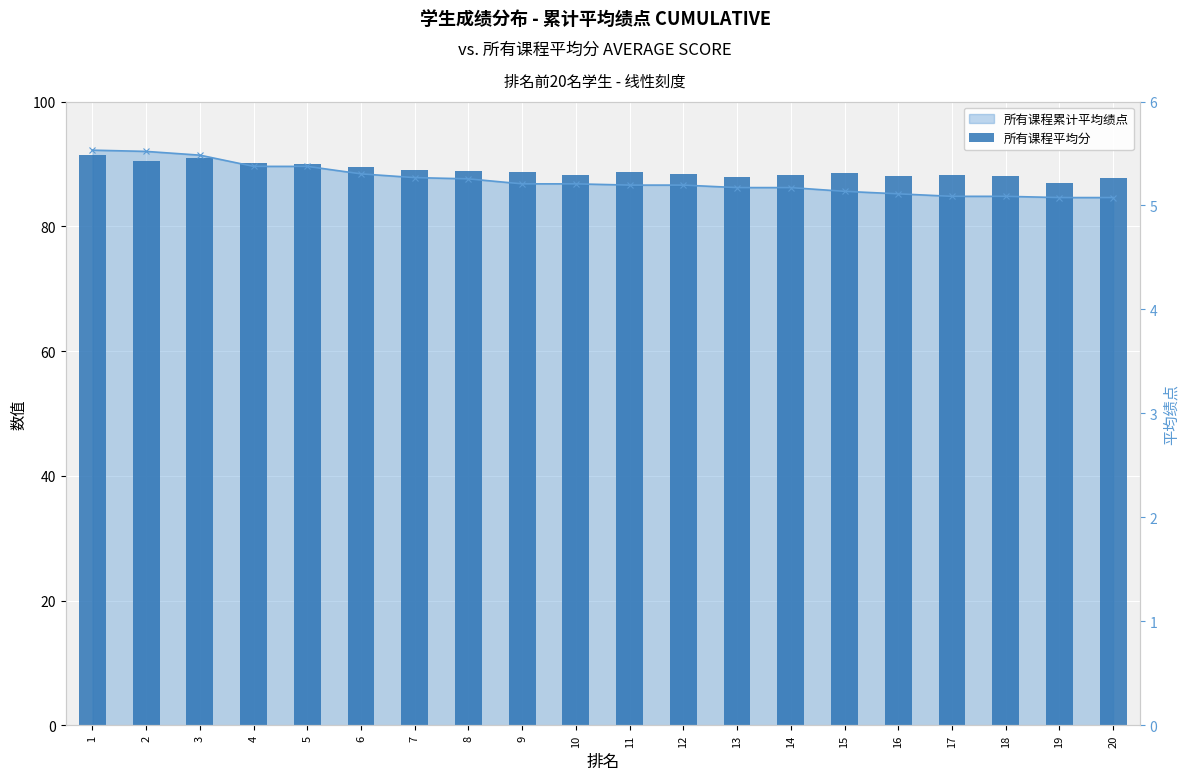

What is the value of the 3rd bar from the left?

91.0